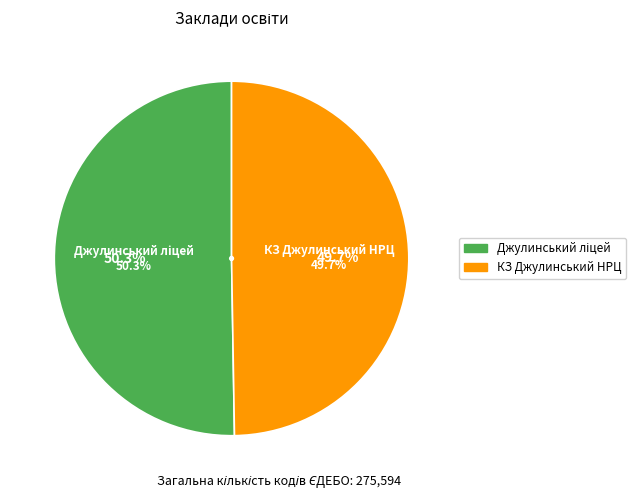

Approximately how many times larger is the value at Джулинський ліцей Джулинської сільської ради compared to Комунальний заклад Джулинський навчально-реабілітаційний центр?

1.0